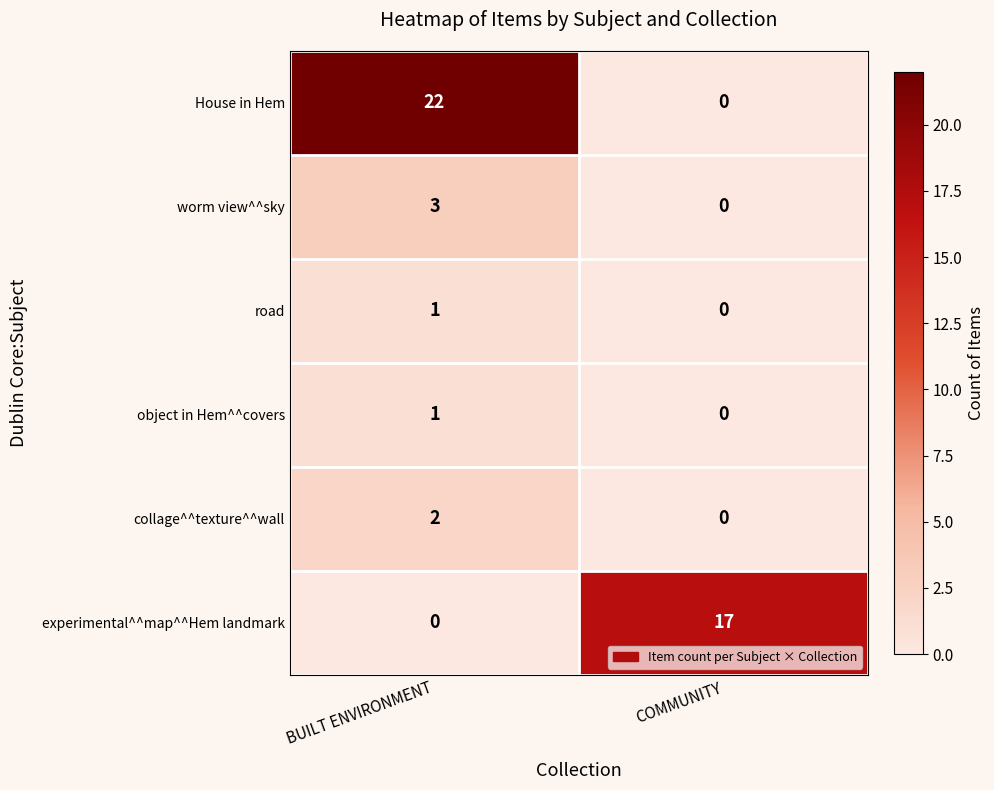

The value of object in Hem^^covers at COMMUNITY is 0. True or false?

True